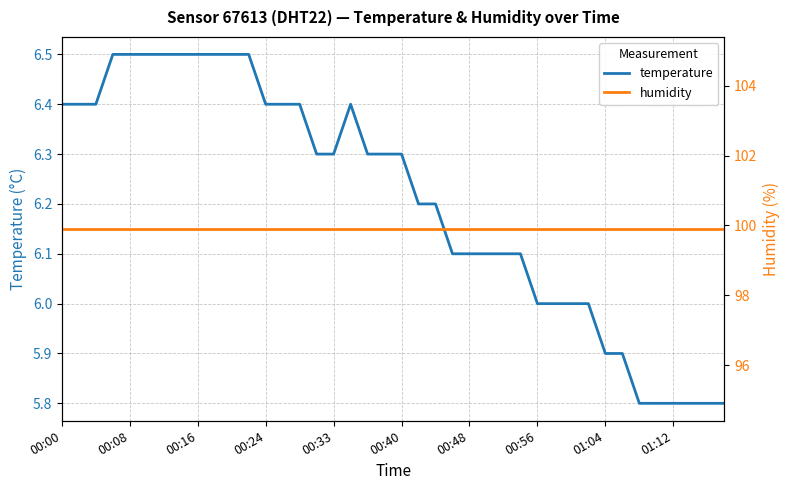

Read the temperature value at 23.

6.1